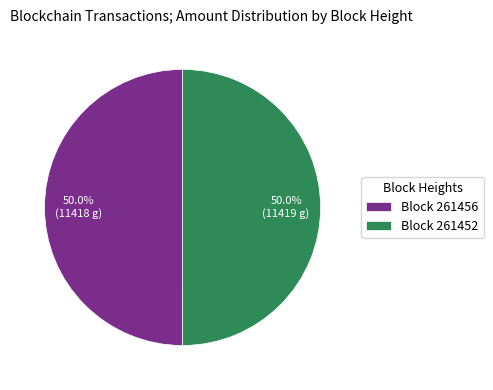

Approximately how many times larger is the value at Block 261456 compared to Block 261452?

1.0